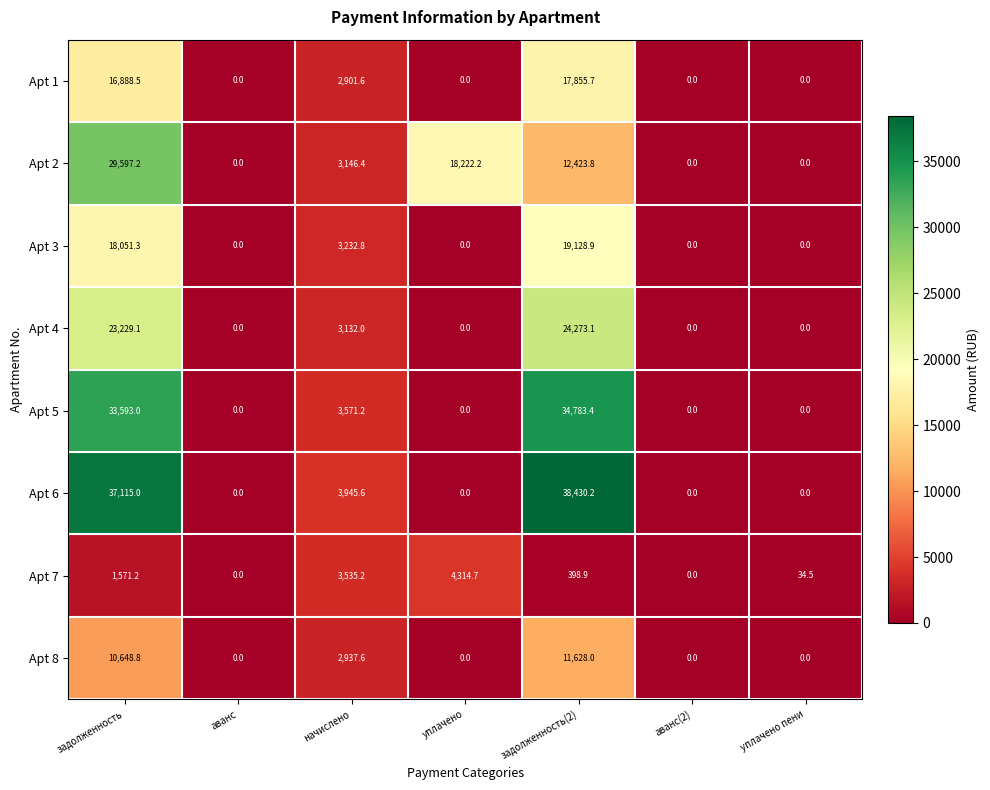

Which series has the largest range (max minus min)?

Apt 6